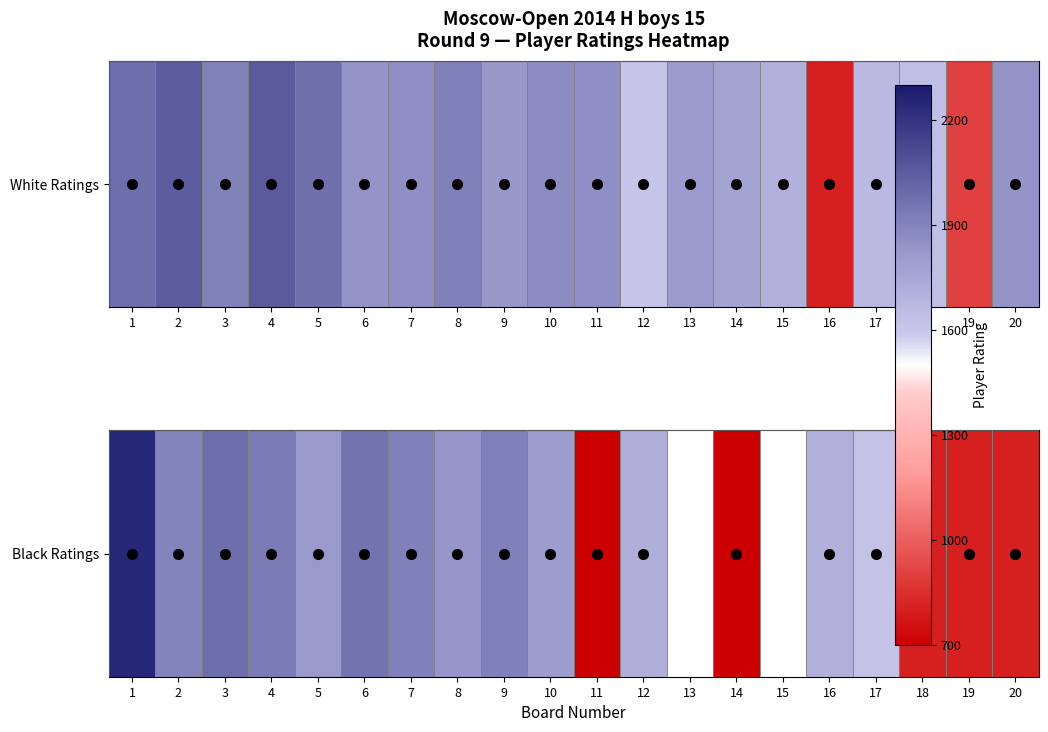

Read the value at 7.

1909.0